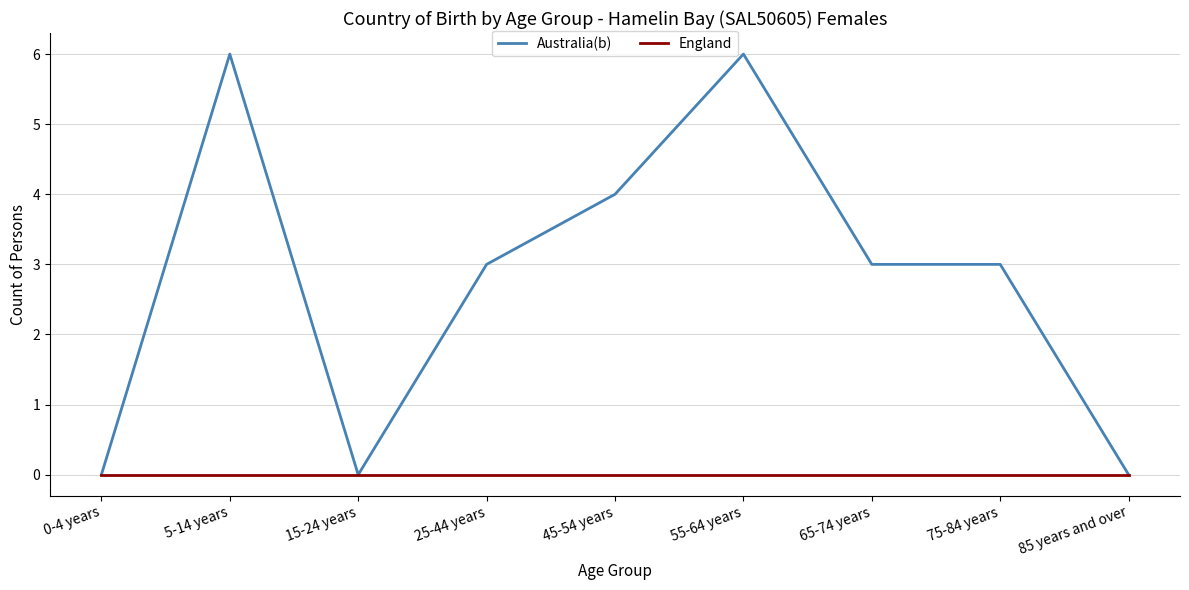

Reading left to right, extract all data points from this chart.

Australia(b): 0-4 years=0	5-14 years=6	15-24 years=0	25-44 years=3	45-54 years=4	55-64 years=6	65-74 years=3	75-84 years=3	85 years and over=0
England: 0-4 years=0	5-14 years=0	15-24 years=0	25-44 years=0	45-54 years=0	55-64 years=0	65-74 years=0	75-84 years=0	85 years and over=0